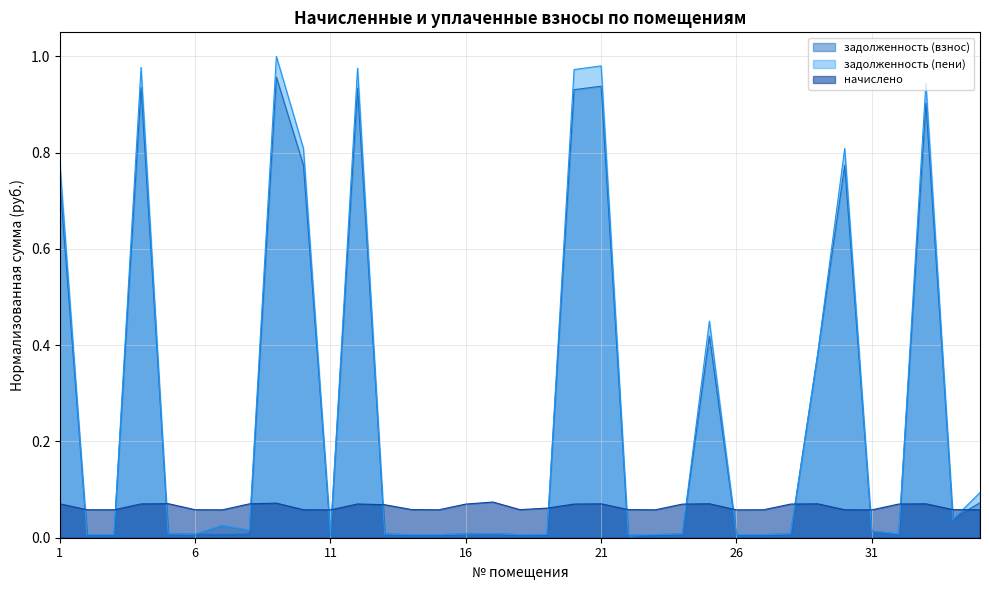

Which label corresponds to the smallest value in the chart?

22